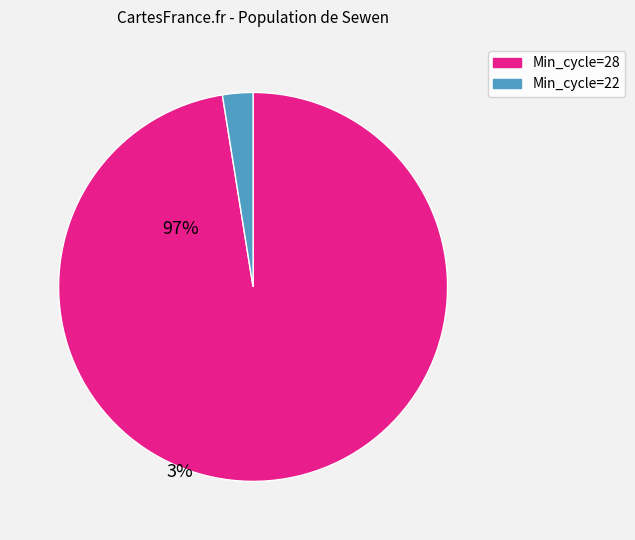

Does any single category account for the majority?

Yes